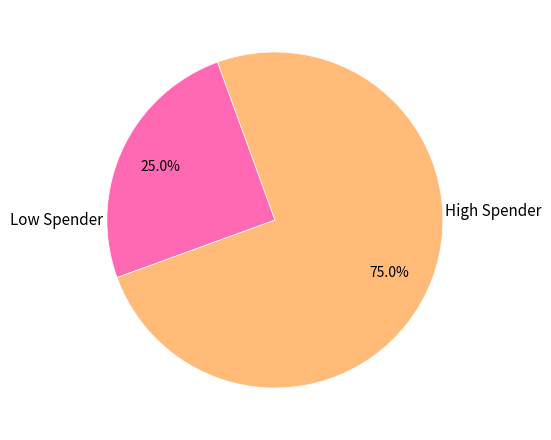

Is there any slice that represents more than half of the pie?

Yes